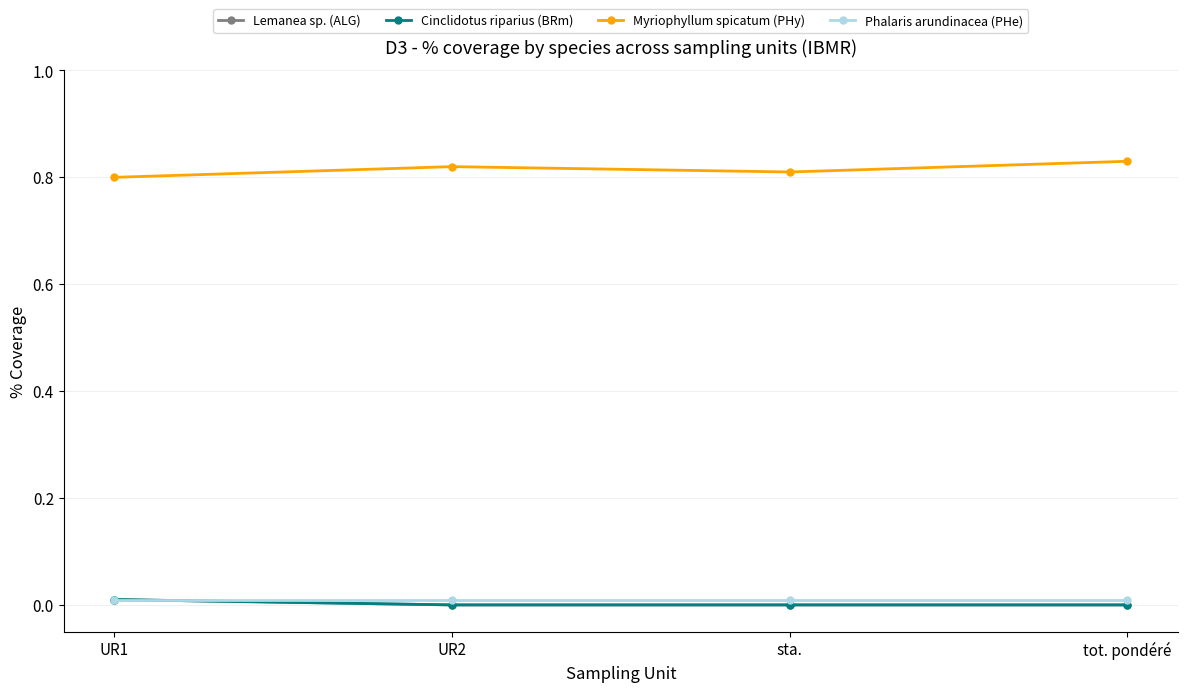

What are all the series names shown in the legend?

Lemanea sp. (ALG), Cinclidotus riparius (BRm), Myriophyllum spicatum (PHy), Phalaris arundinacea (PHe)